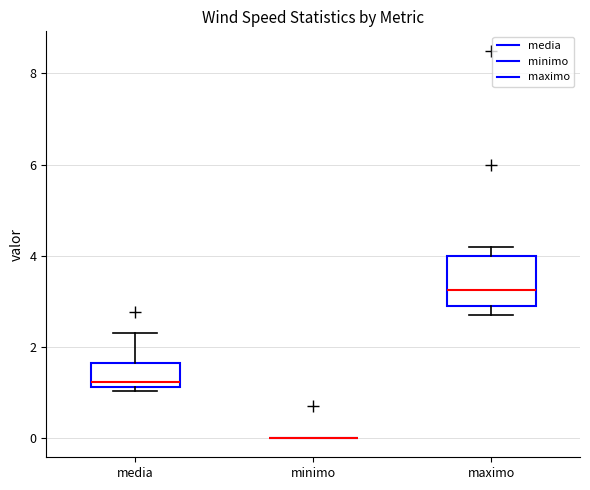

Reading left to right, read every box against the y-axis: the position of its median line, the range the box covers, and the ends of its whiskers. The values are not printed on the chart, so give them approximately, as read against the axis.

media: median 1.2 (just above the box's lower edge), box 1.2 to 1.6, whiskers 1.0 to 2.4
minimo: box collapsed to a line at 0.0, whiskers 0.0 to 0.0
maximo: median 3.2, box 3.0 to 4.0, whiskers 2.8 to 4.2